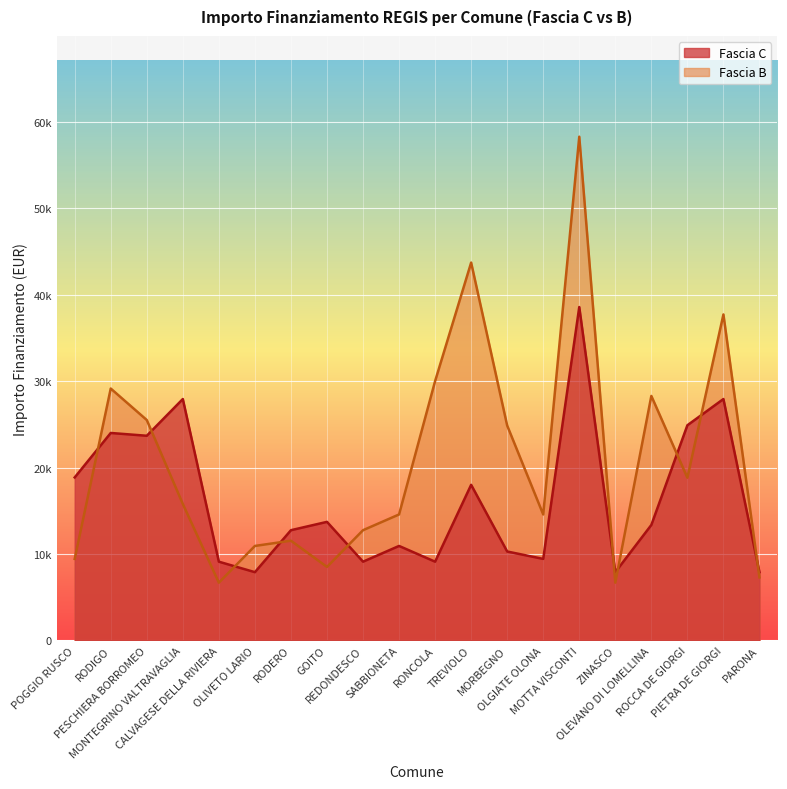

List the series in order of their peak value, highest first.

Fascia B, Fascia C